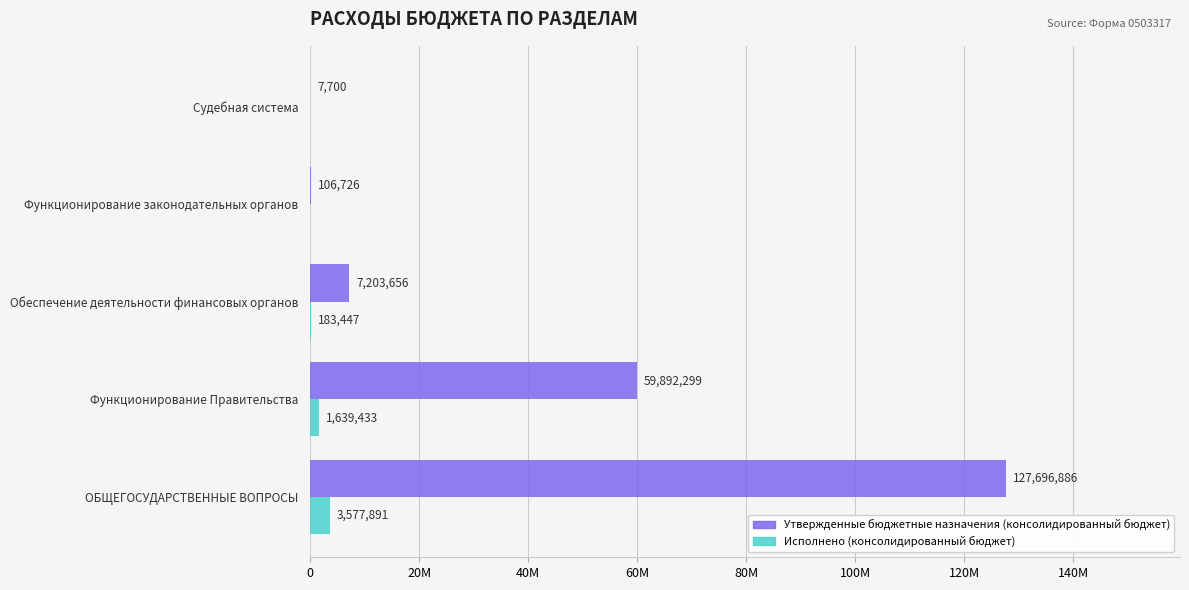

What are all the series names shown in the legend?

Утвержденные бюджетные назначения (консолидированный бюджет), Исполнено (консолидированный бюджет)